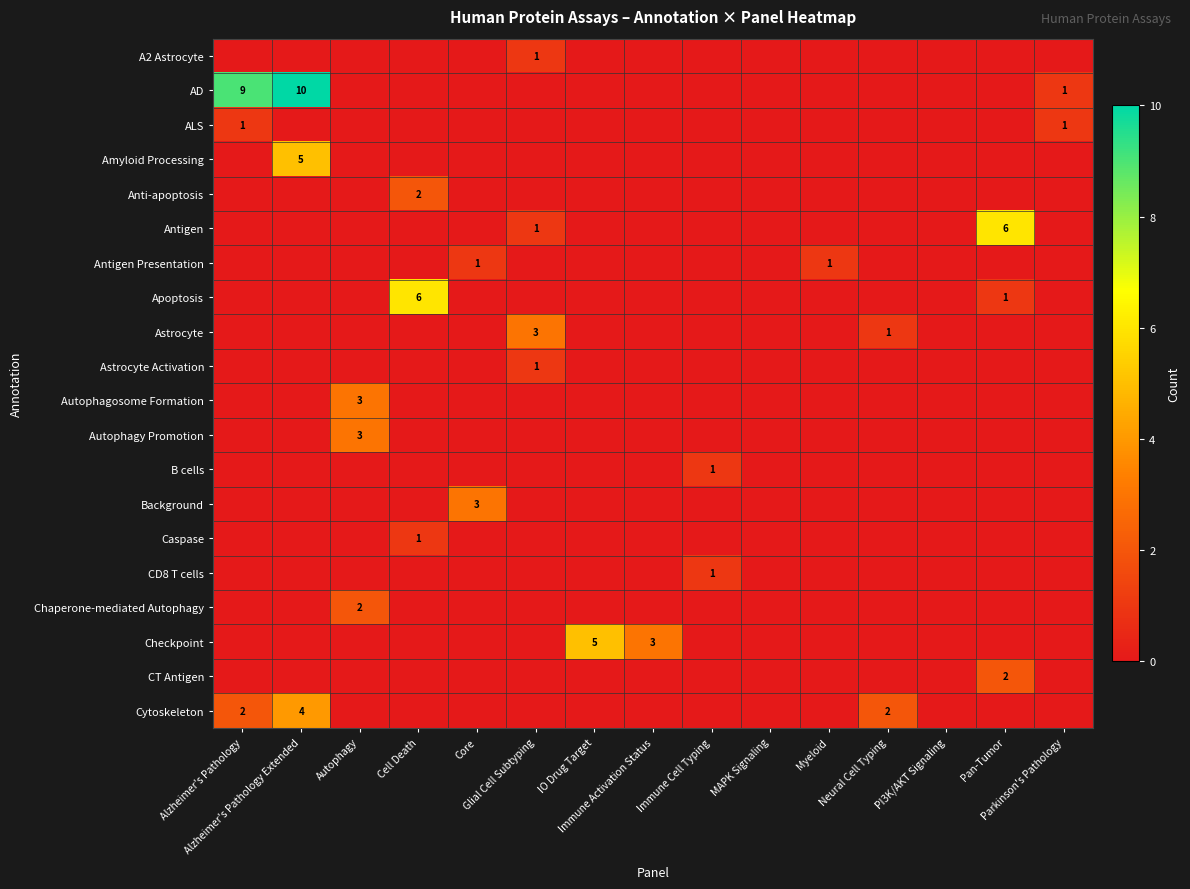

The Amyloid Processing series shows 0 at Cell Death. True or false?

True